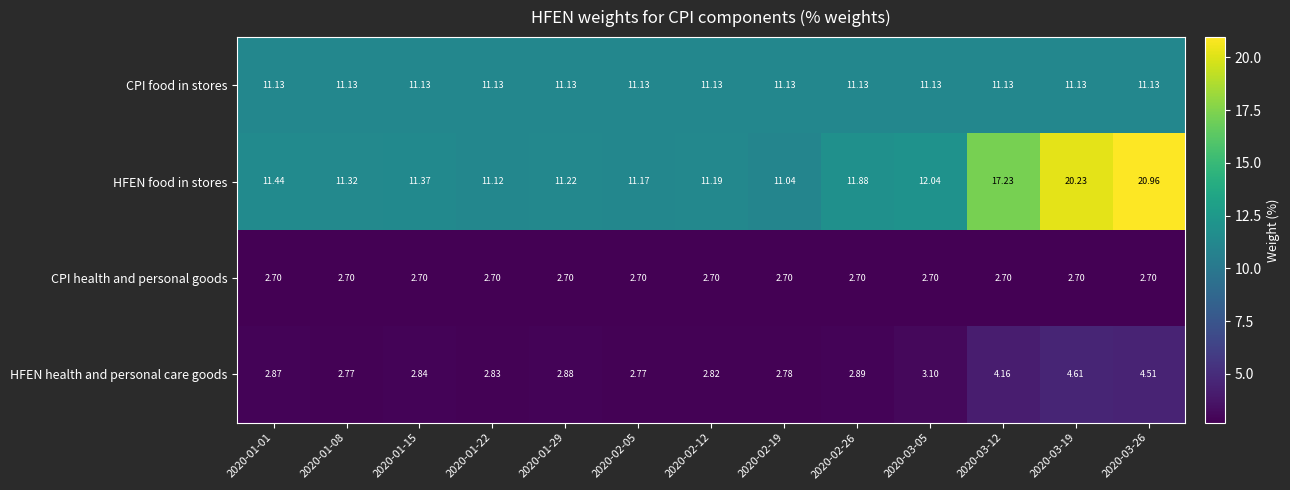

Which series changed the most between 2020-02-12 and 2020-03-12?

HFEN food in stores